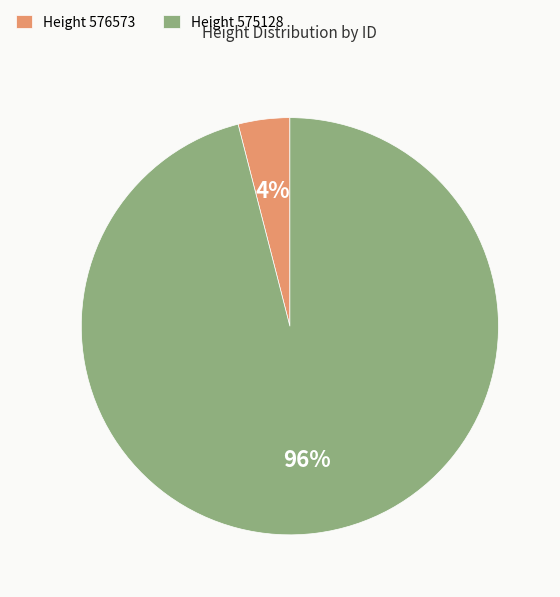

Do Height 575128 and Height 576573 together represent more than half of the pie?

Yes